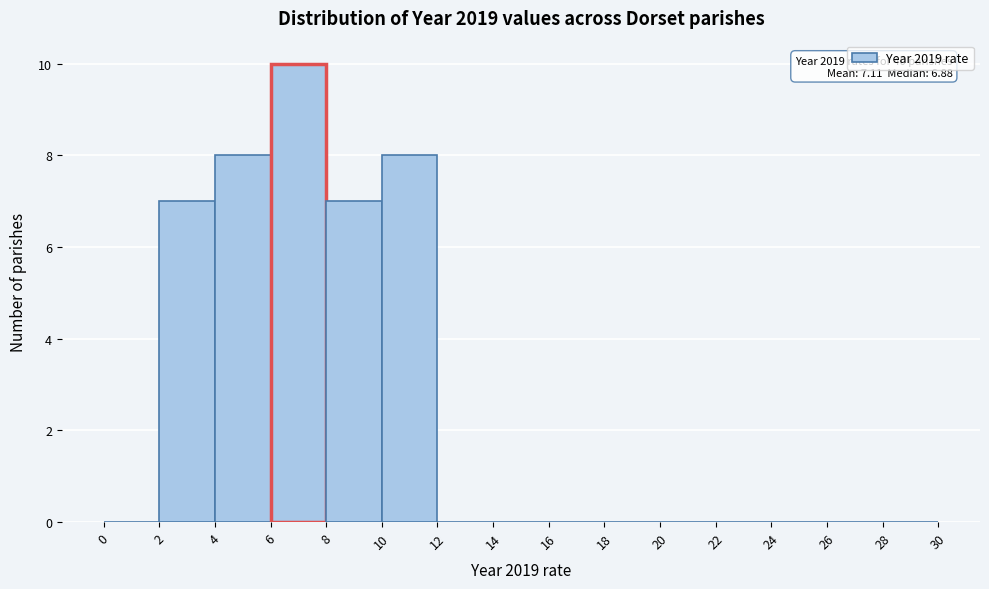

Which range on the x-axis has the tallest bar?

6 to 8